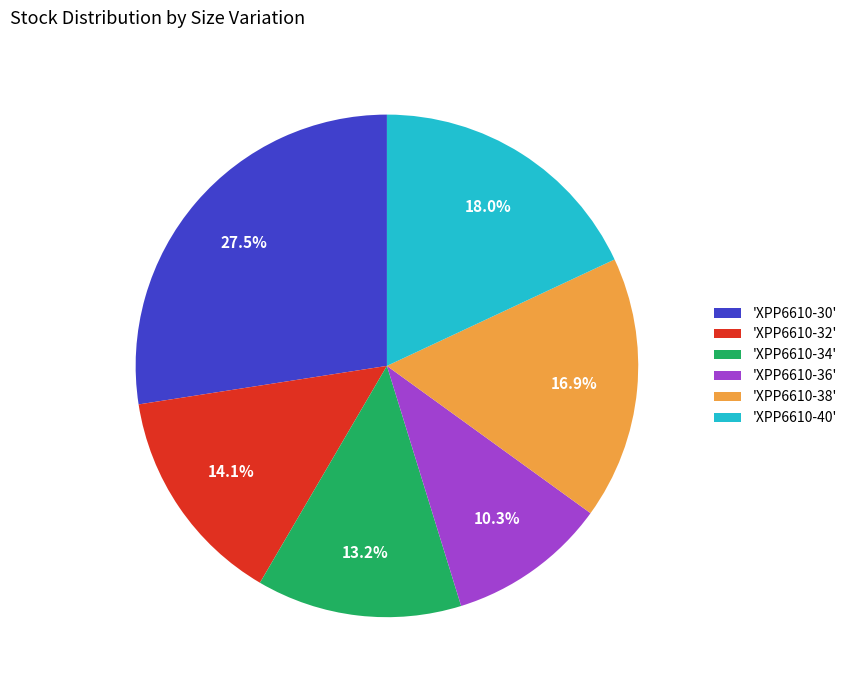

Is there any slice that represents more than half of the pie?

No